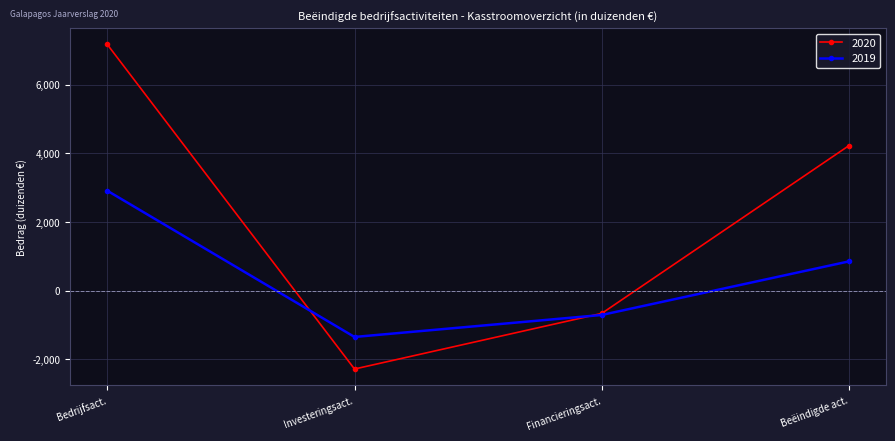

Which category has the lowest value in the 2019 series?

Investeringsact.